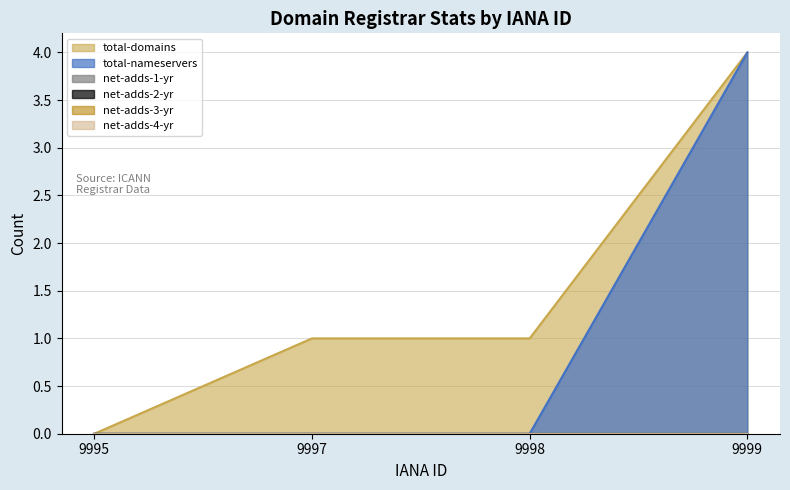

What is the spread (max minus min) of values at 9997?

1